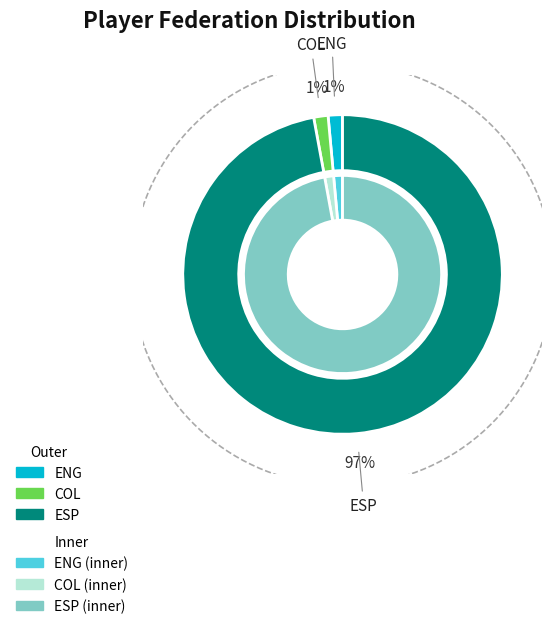

To the nearest percent, what is the combined percentage of ESP and COL?

99%